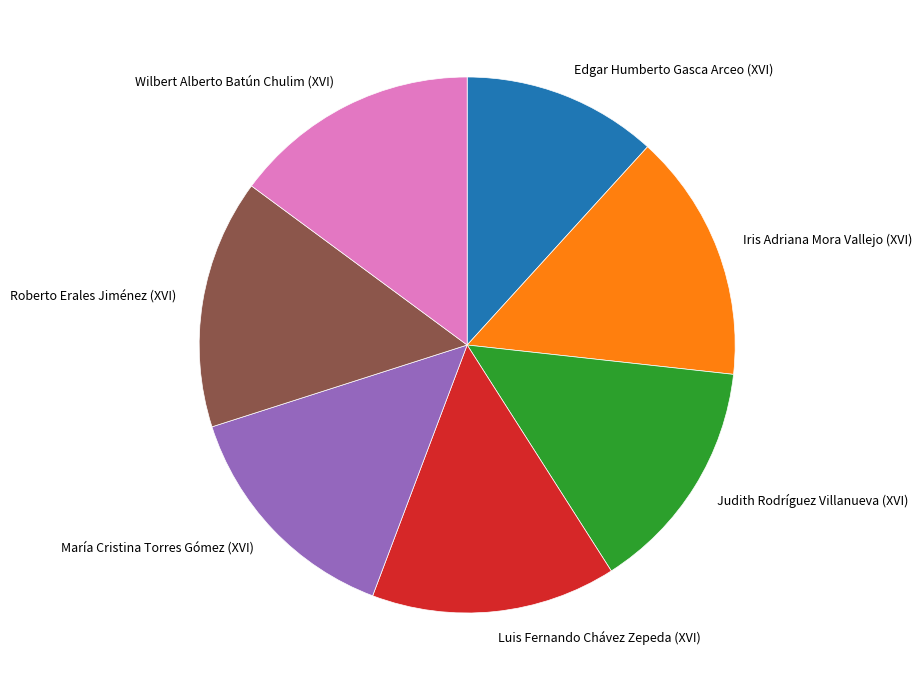

Count the number of slices in the pie.

7